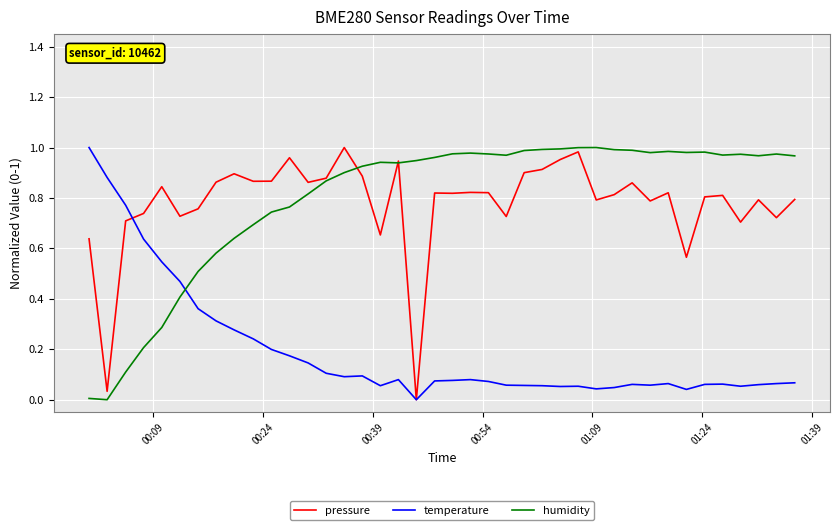

True or false: humidity and temperature intersect in this chart.

True